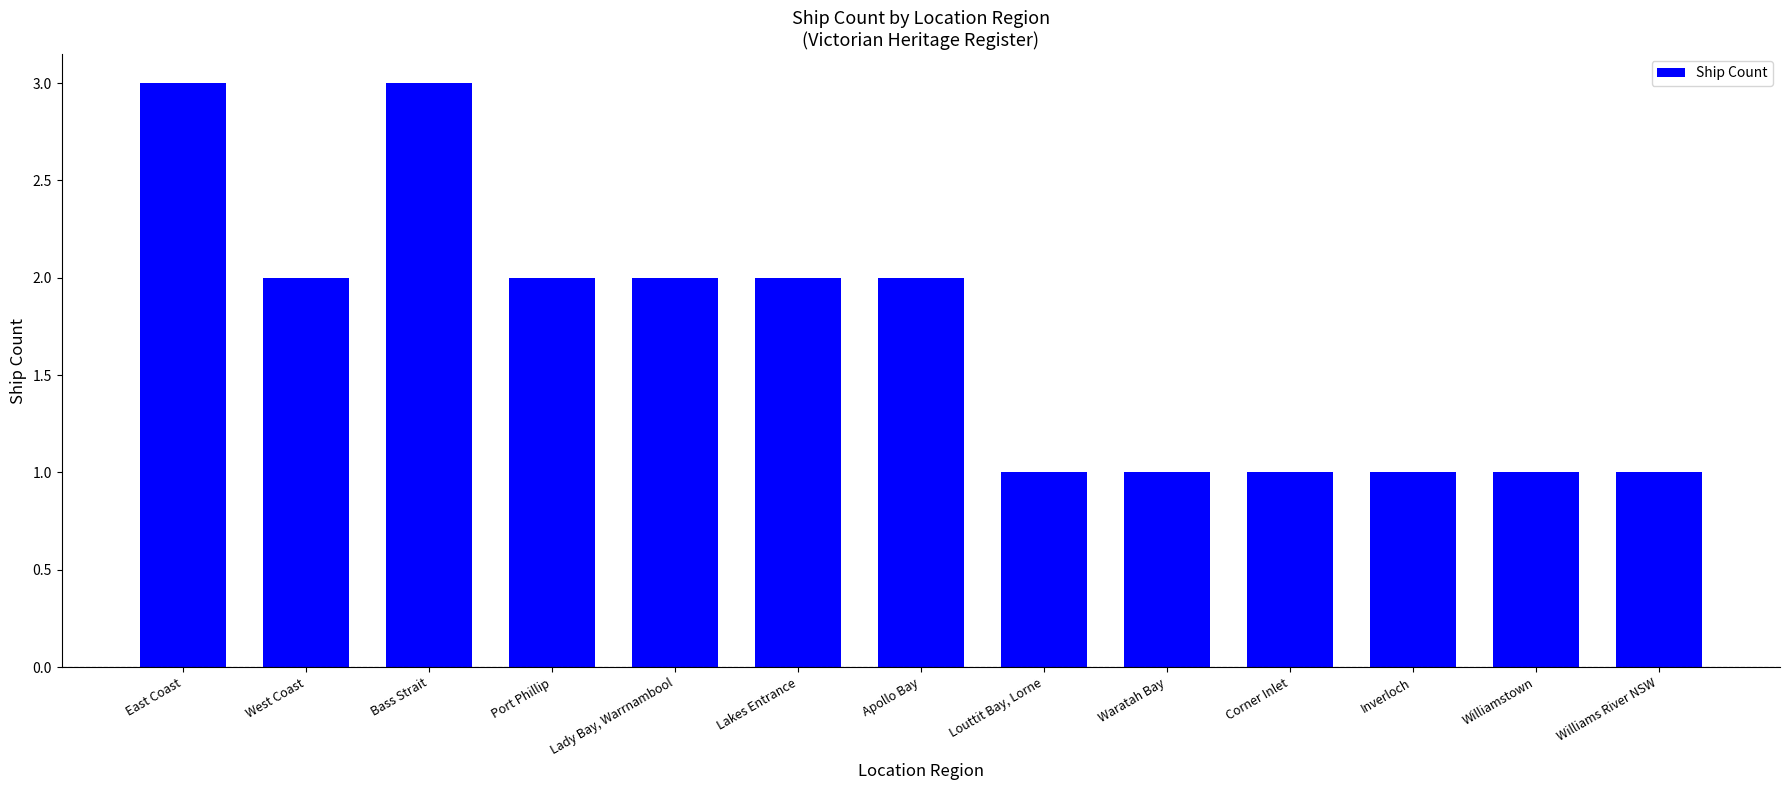

What is the label of the 11th bar from the right?

Bass Strait